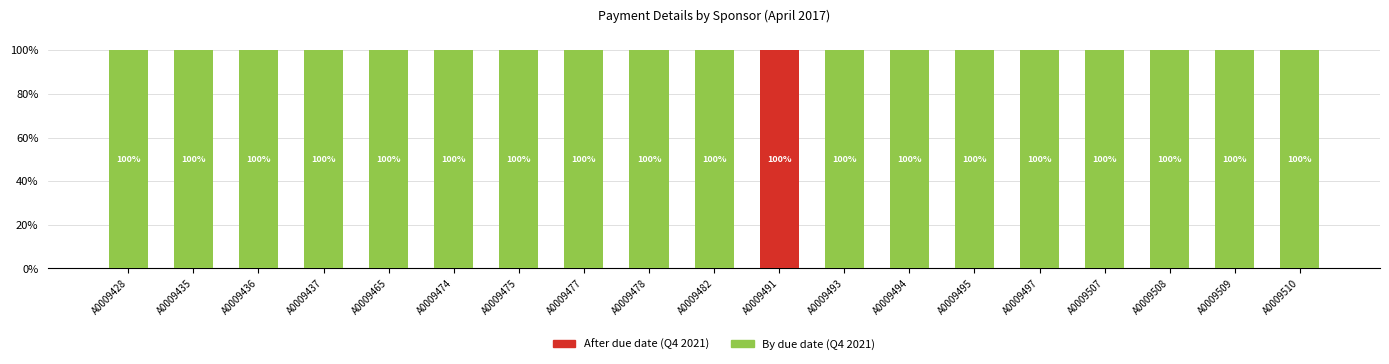

How many distinct data groups are displayed?

2